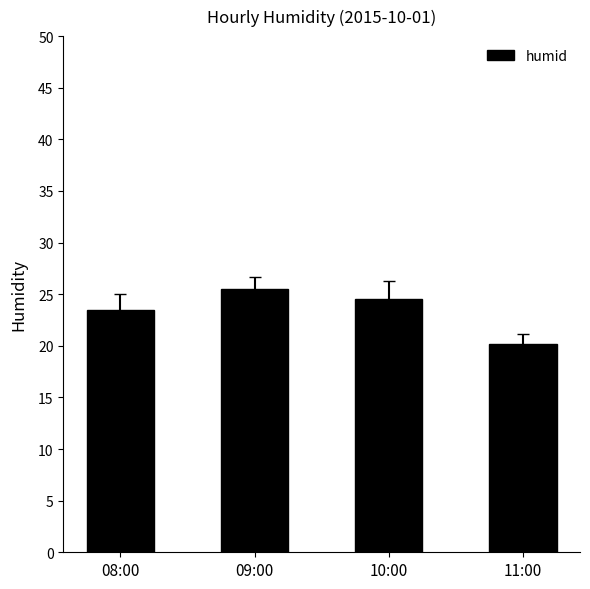

What is the sum of all values?

93.7